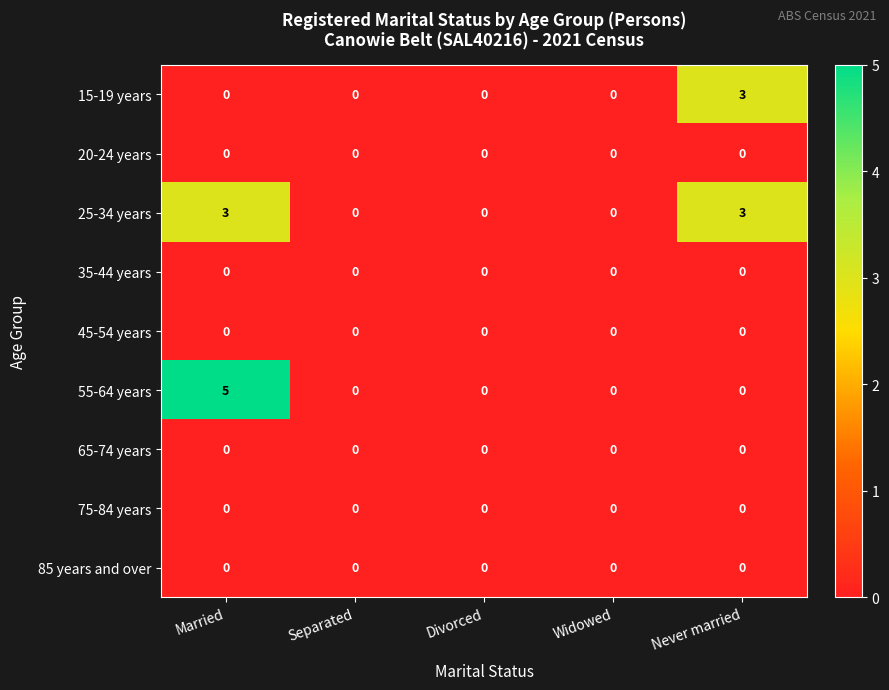

Which series has the largest range (max minus min)?

55-64 years